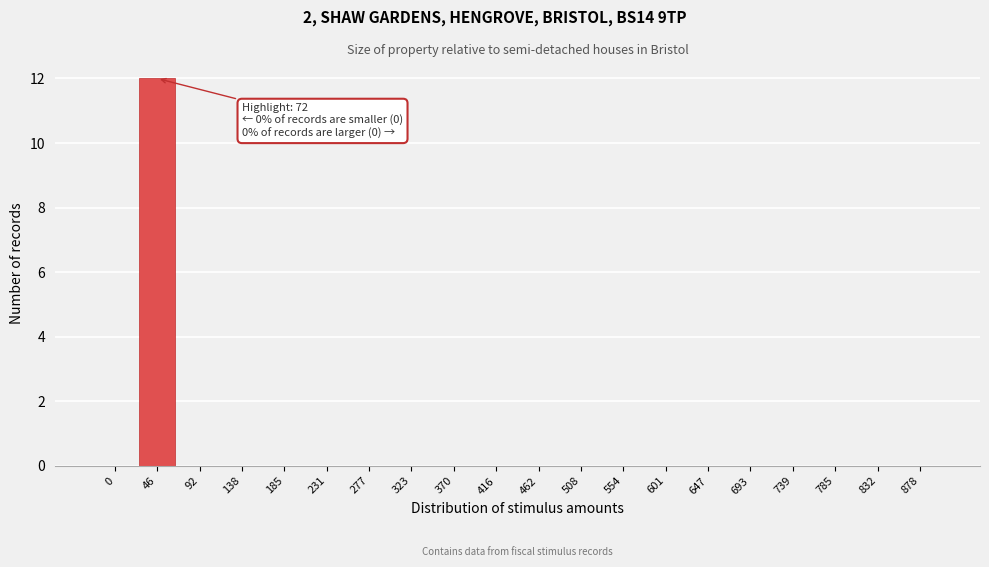

Reading left to right, what are all the values shown in this chart?

0=0	46=12	92=0	138=0	185=0	231=0	277=0	323=0	370=0	416=0	462=0	508=0	554=0	601=0	647=0	693=0	739=0	785=0	832=0	878=0